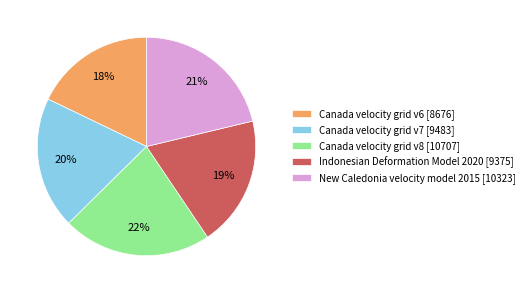

Is it true that Canada velocity grid v7 is 20% of the pie?

True